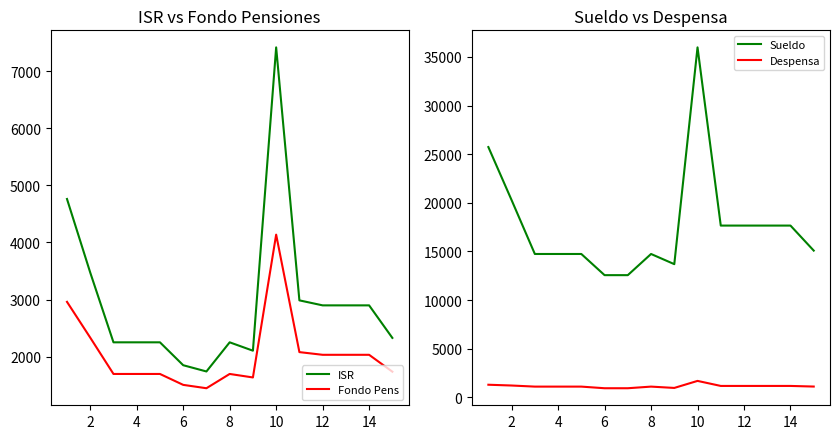

What is the value of the Sueldo point at the 10th from the left?

35981.0